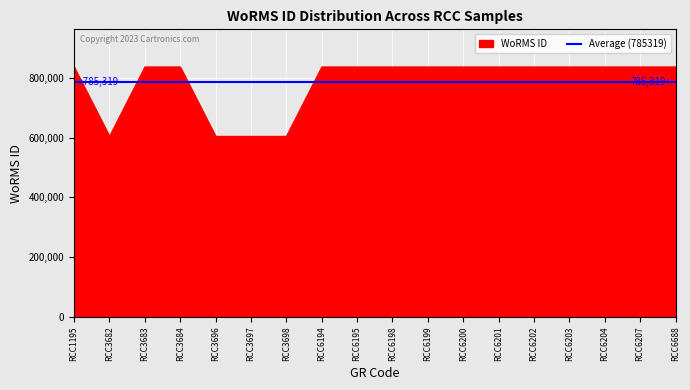

The chart shows a value of 604920 at RCC3682. True or false?

True